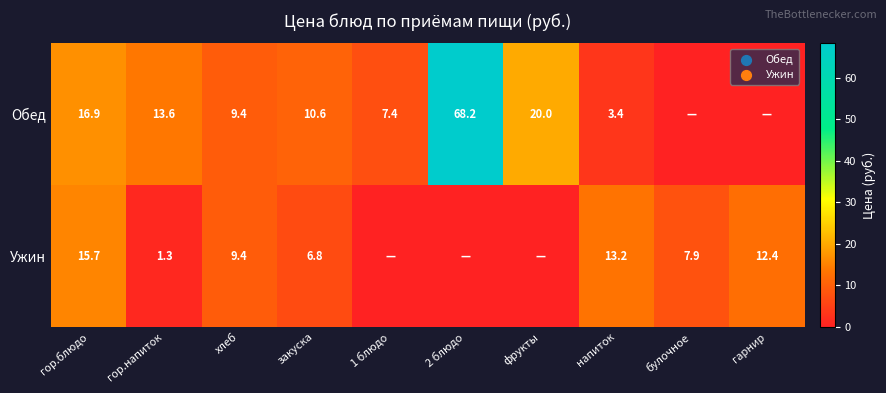

What is the sum of the Обед values at 2 блюдо and гор.напиток?

81.8